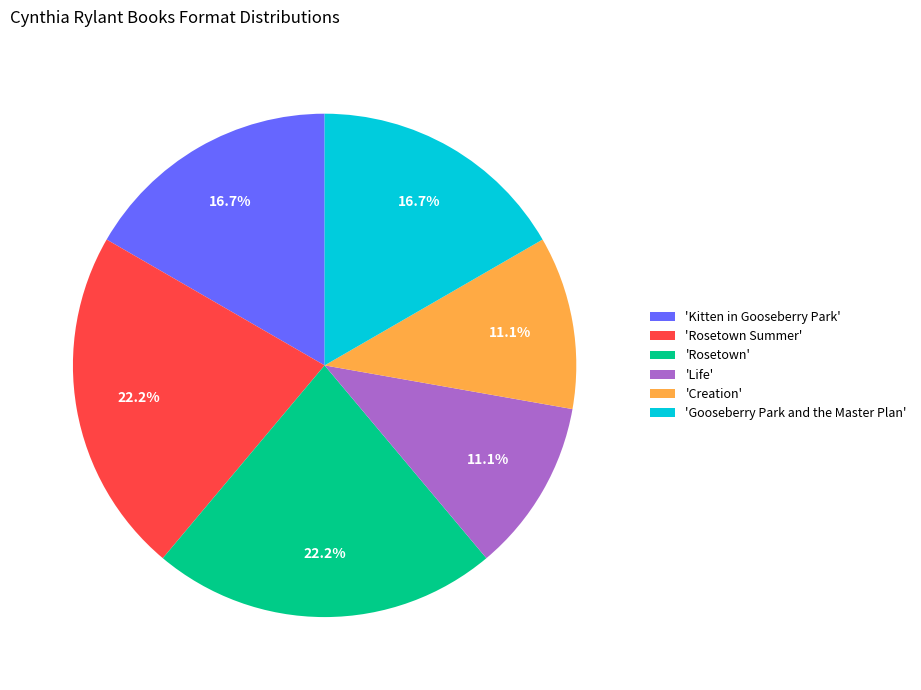

Does any single category account for the majority?

No